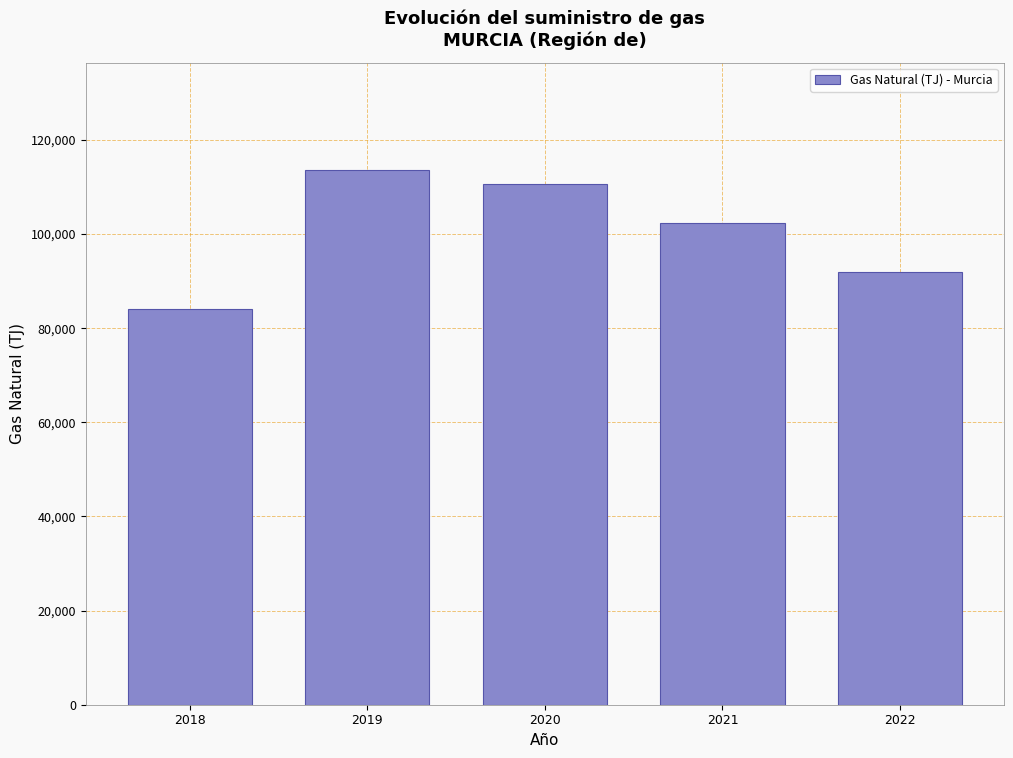

Reading right to left, what are all the values shown in this chart?

2022=92023.4	2021=102286.9	2020=110710.4	2019=113696.7	2018=84134.3